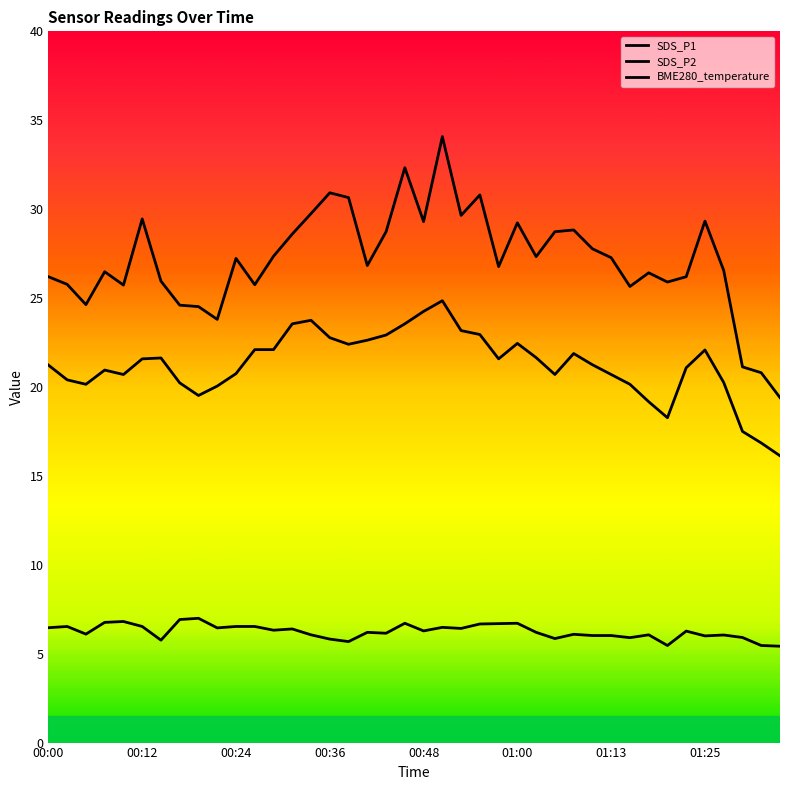

Where does the SDS_P2 series first go above 21?

00:00